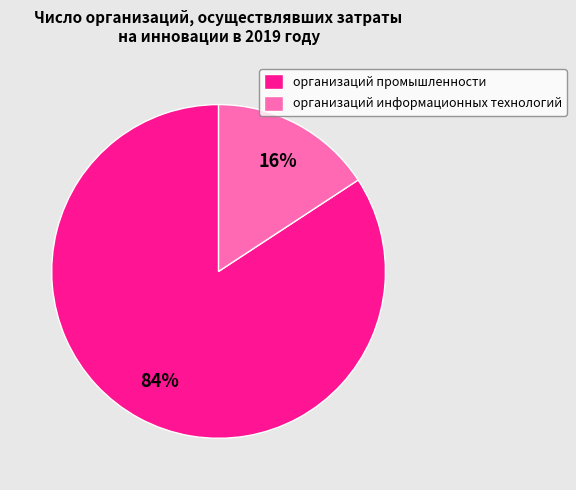

To the nearest percent, what portion does организаций информационных технологий represent?

16%